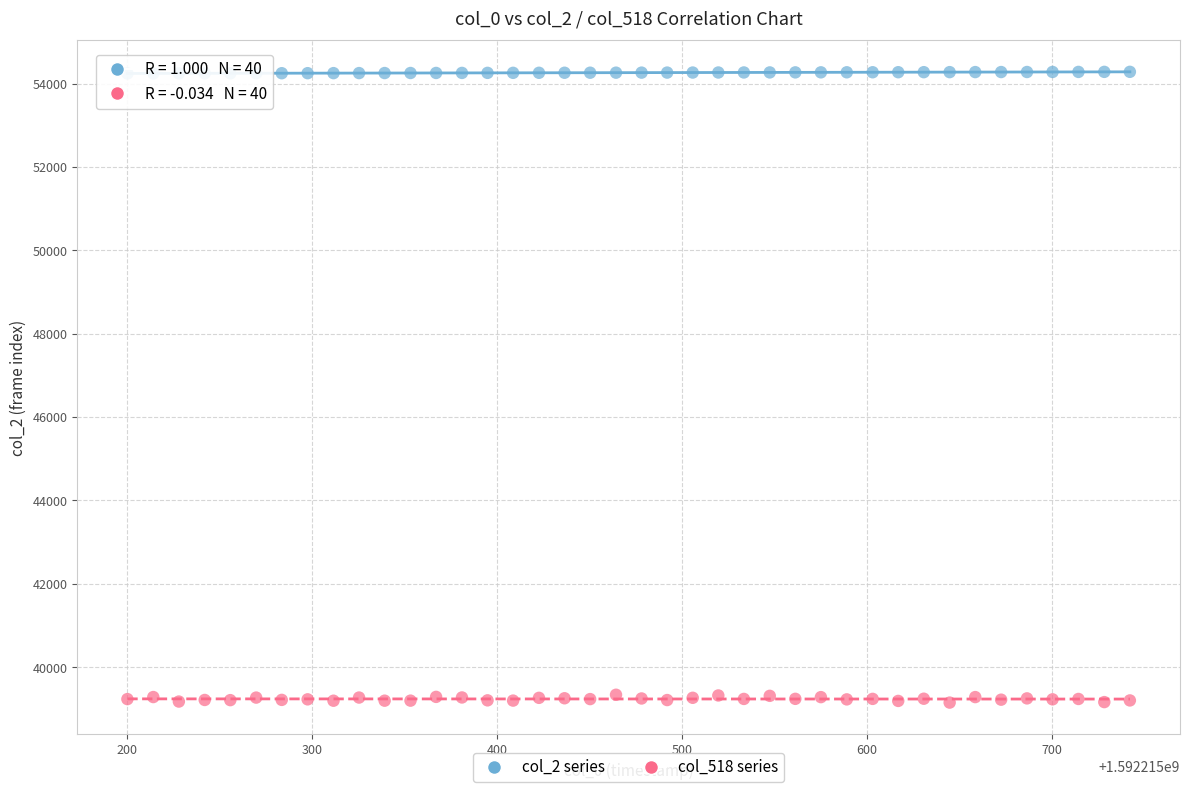

Across all data points, what is the range of Y values (max minus min)?

15130